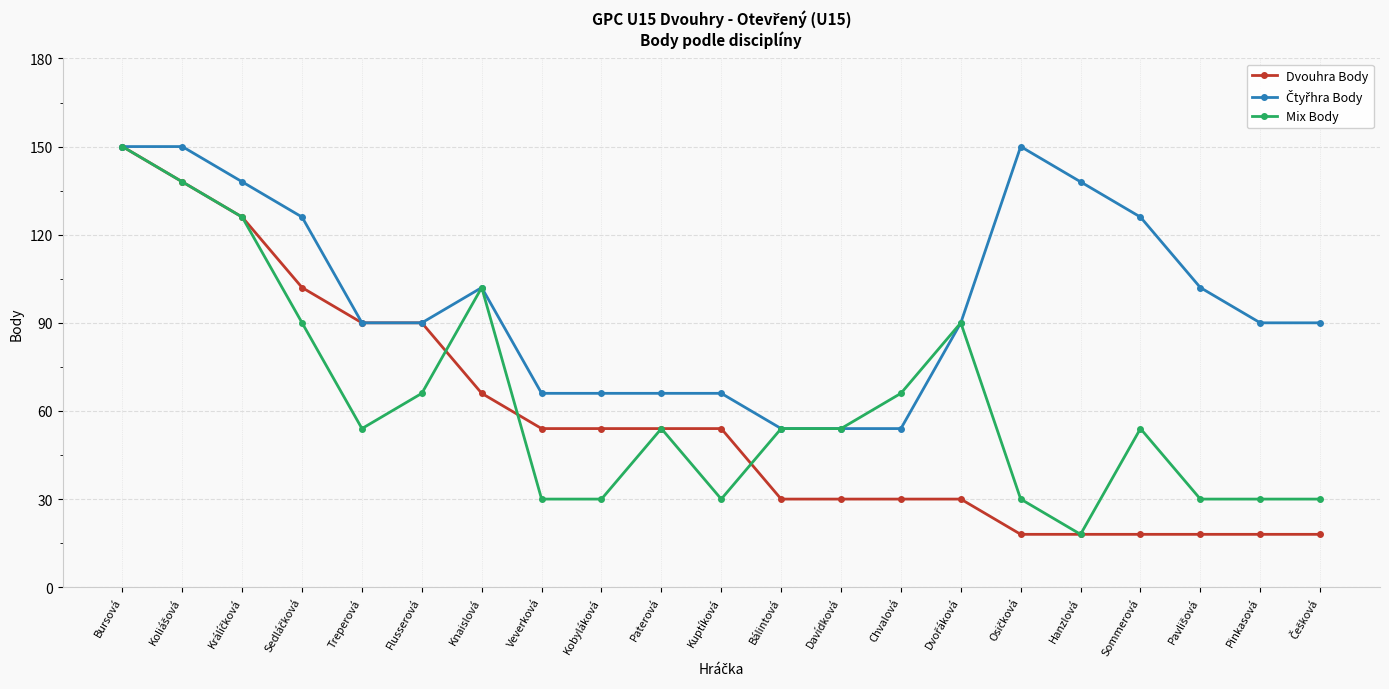

Is it true that Dvouhra Body equals 54 at Paterová?

True